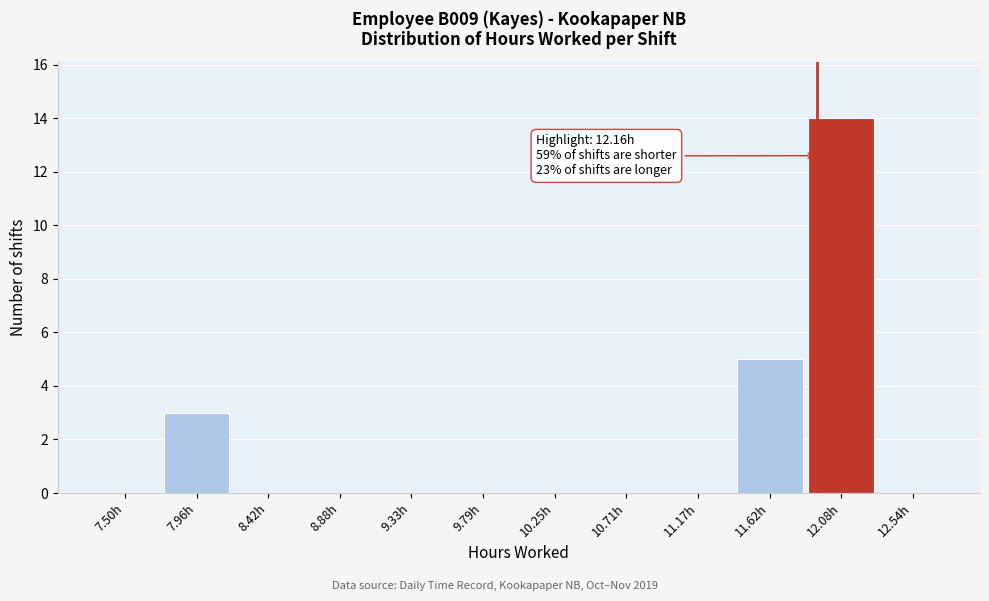

Reading left to right, what are all the values shown in this chart?

7.50h=0	7.96h=3	8.42h=0	8.88h=0	9.33h=0	9.79h=0	10.25h=0	10.71h=0	11.17h=0	11.62h=5	12.08h=14	12.54h=0